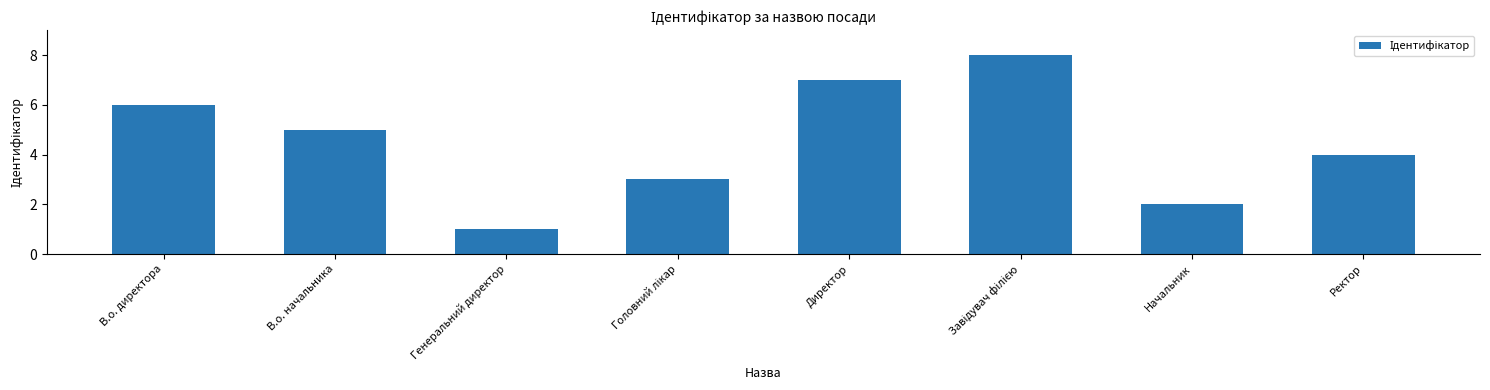

Which label corresponds to the smallest value in the chart?

Генеральний директор